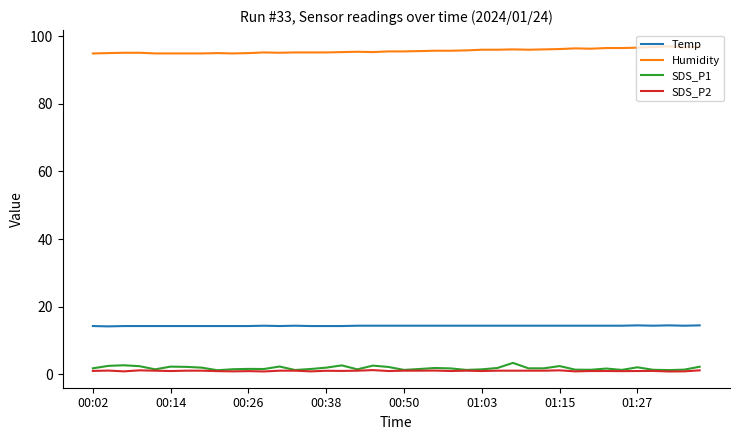

True or false: Humidity and SDS_P2 cross at least once.

False